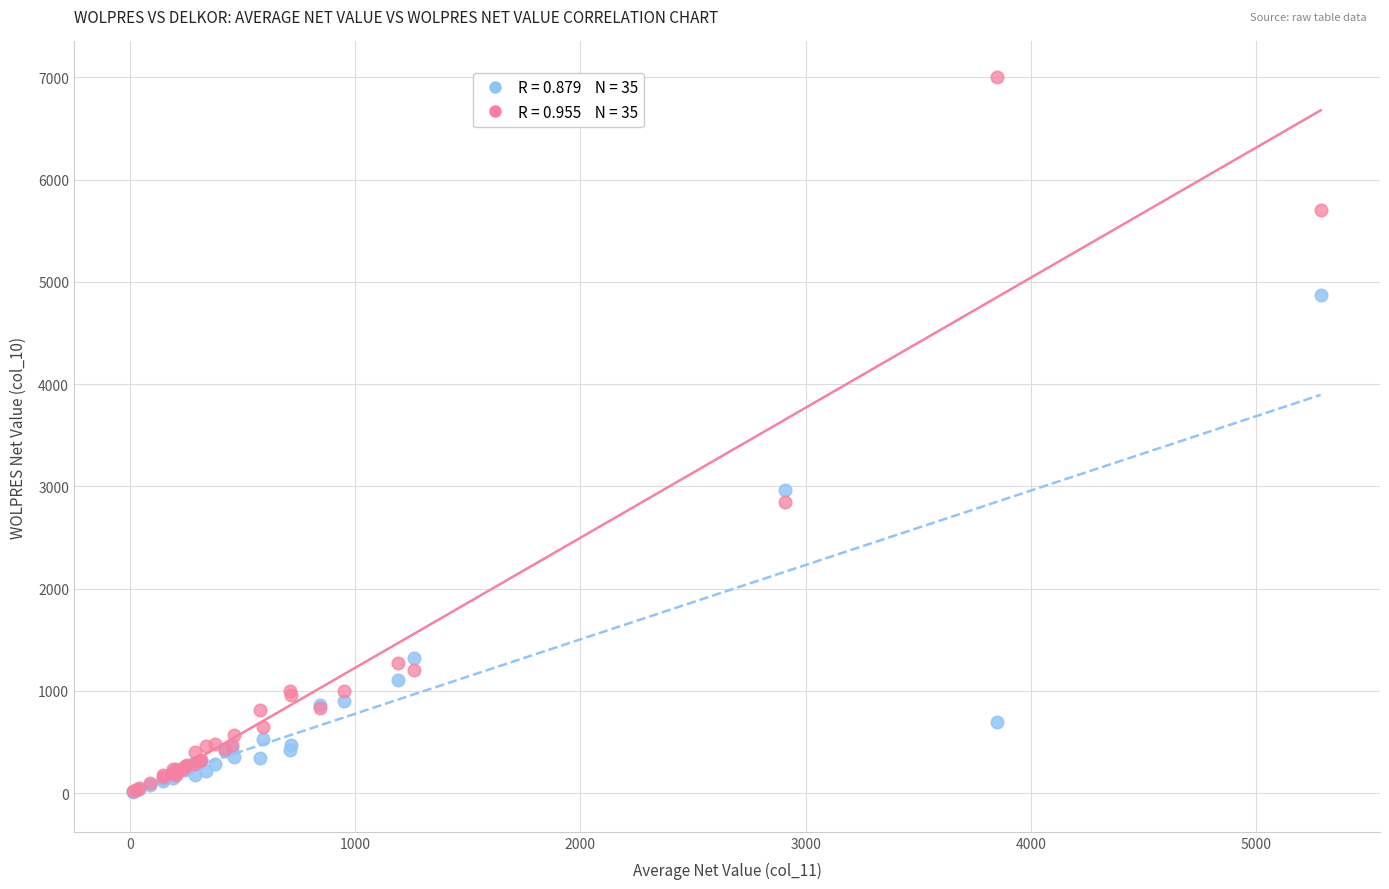

Across all series, what Y value is closest to 3507?

2966.5